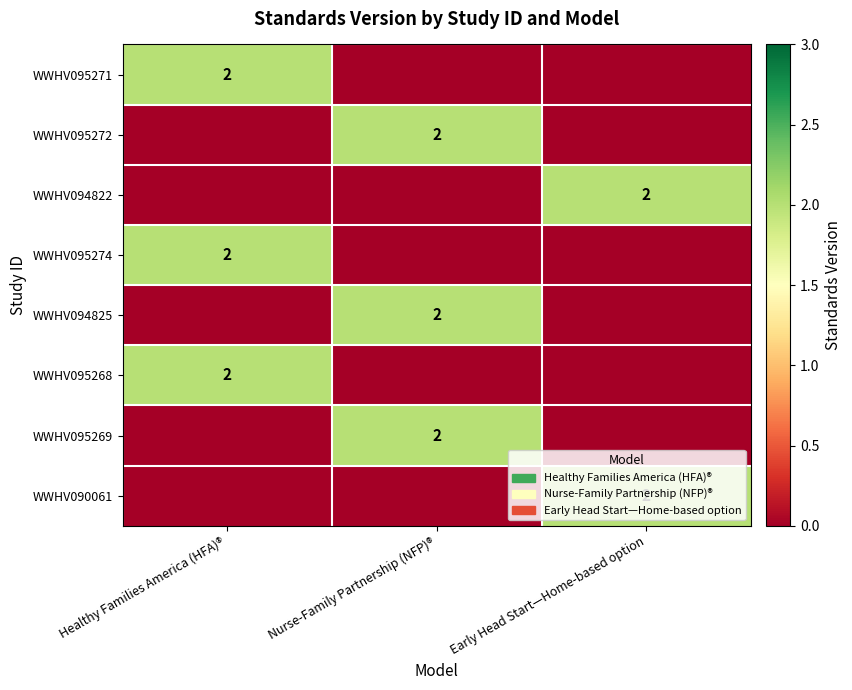

What is the greatest value displayed?

2